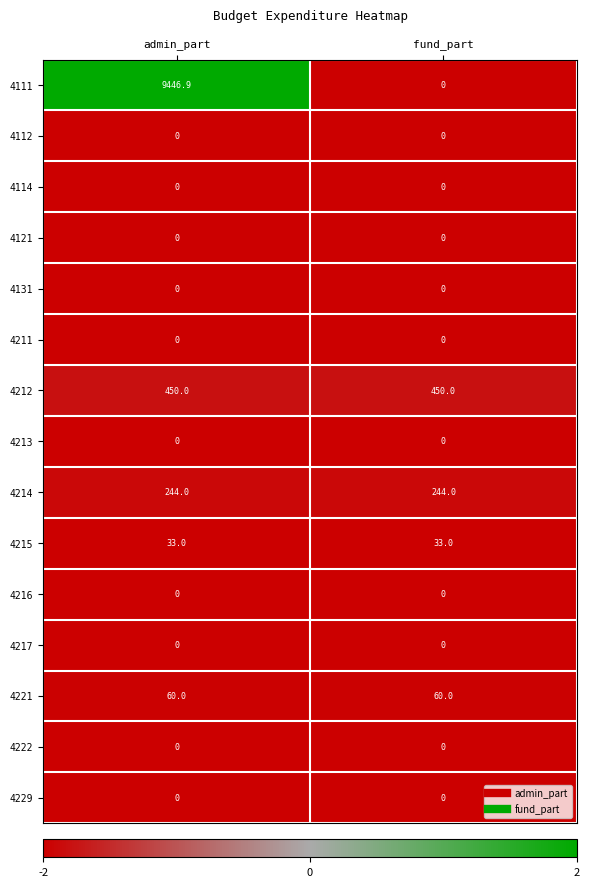

The 4111 series shows 6510.8 at admin_part. True or false?

False